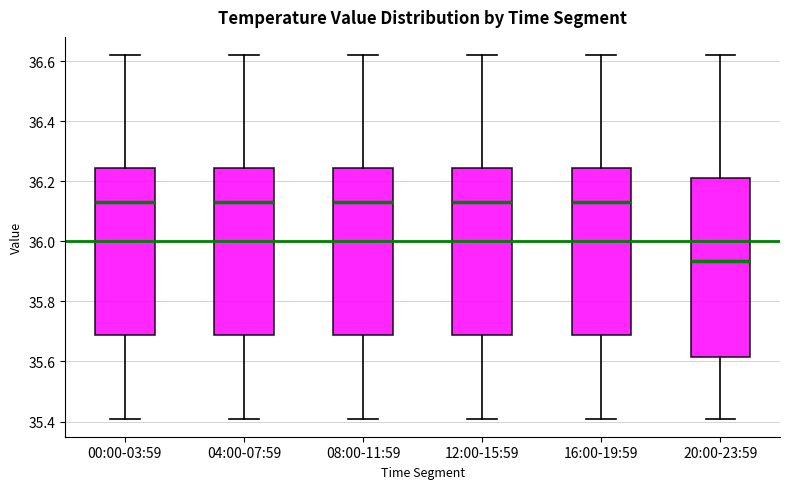

Comparing the boxes themselves (not the whiskers), which one is the tallest?

20:00-23:59